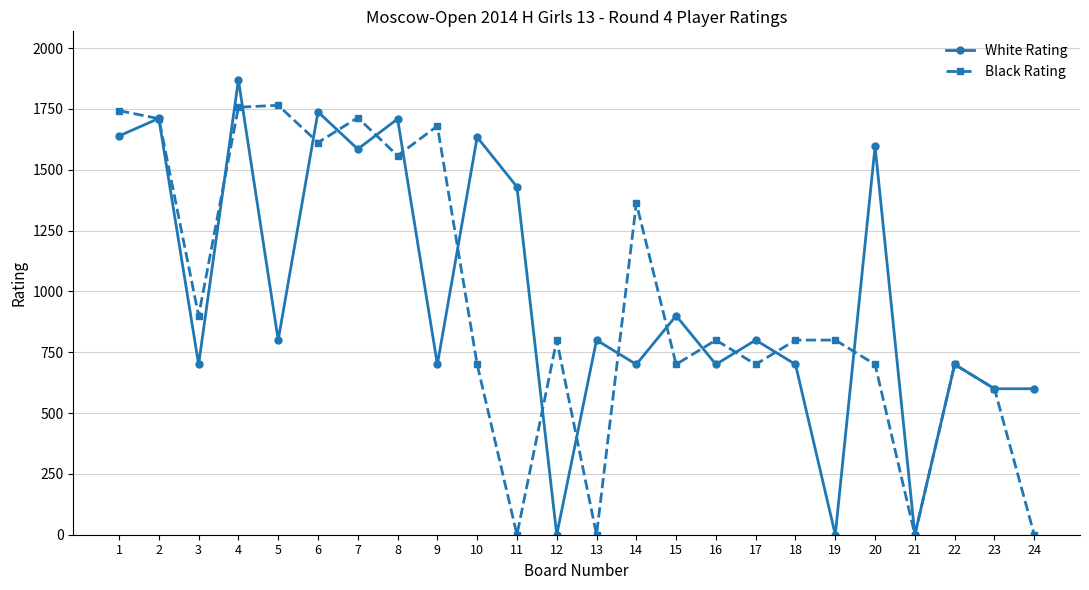

What is the value of the White Rating point at the 3rd from the left?

700